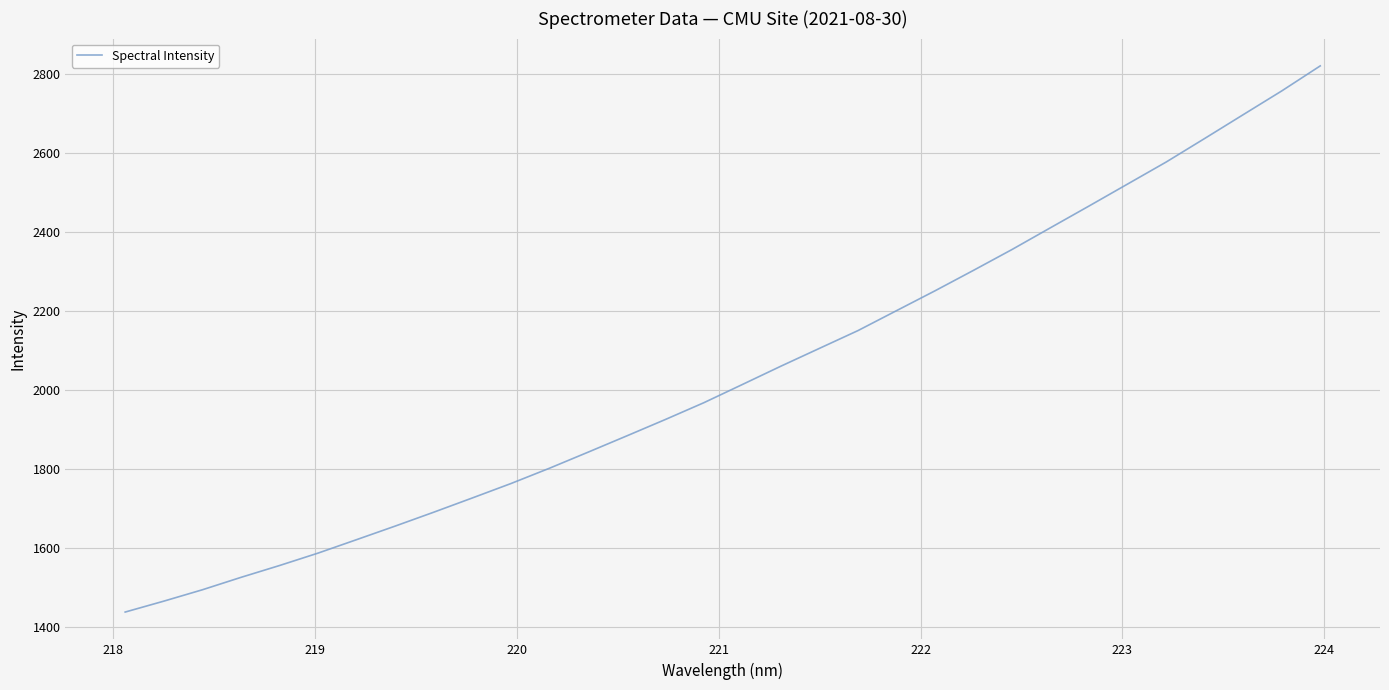

True or false: the data has more than 0 interior local peaks.

False